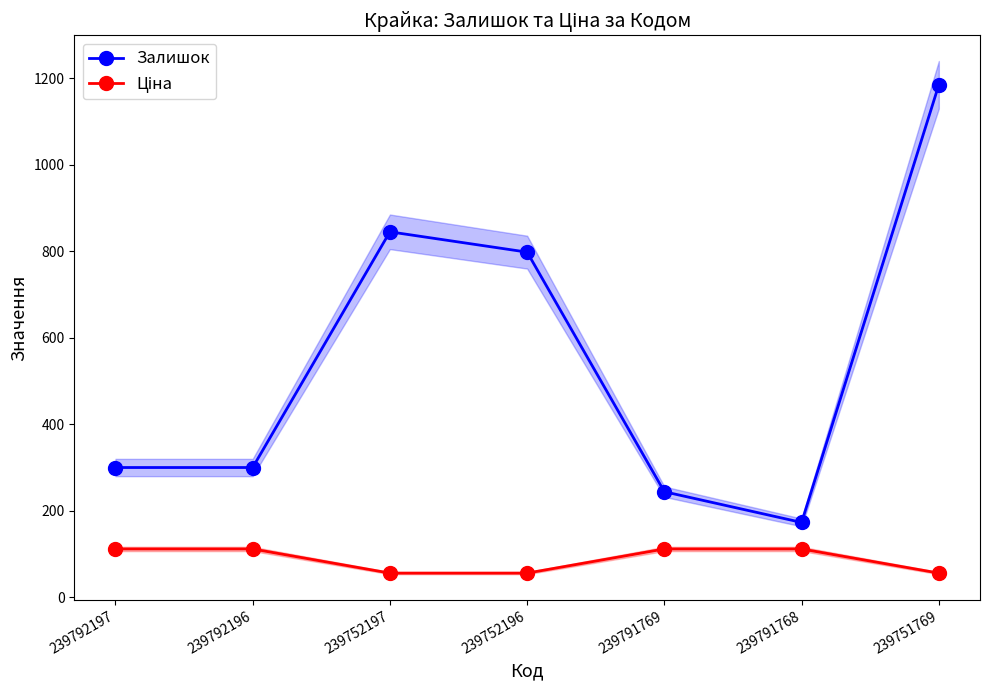

Reading right to left, extract all data points from this chart.

Залишок: 1185.0	173.0	244.0	798.0	845.0	300.0	300.0
Ціна: 55.9	111.7	111.7	55.9	55.9	111.7	111.7